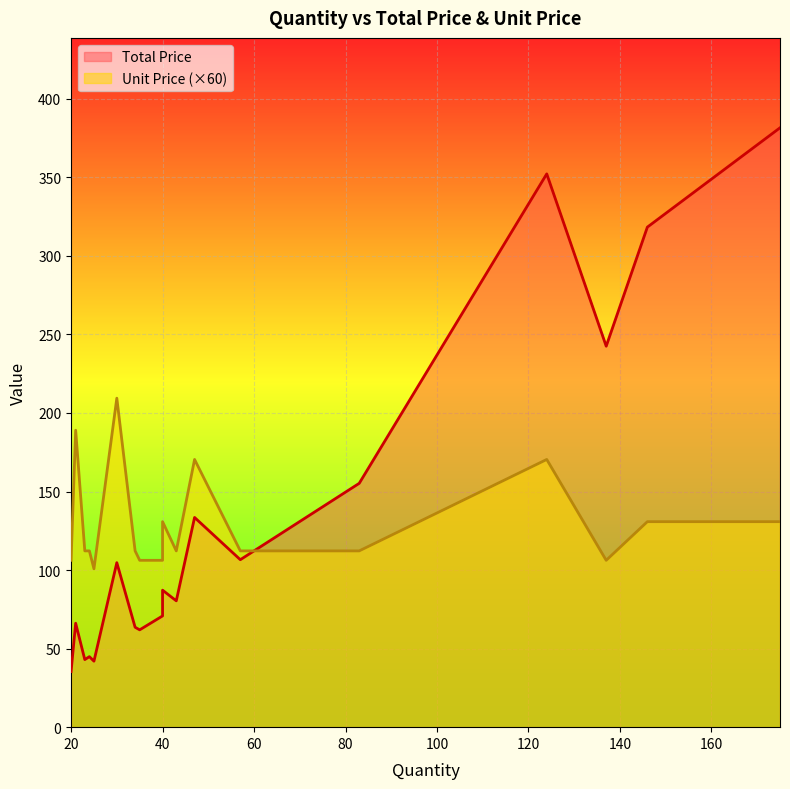

How many series are shown in this chart?

2